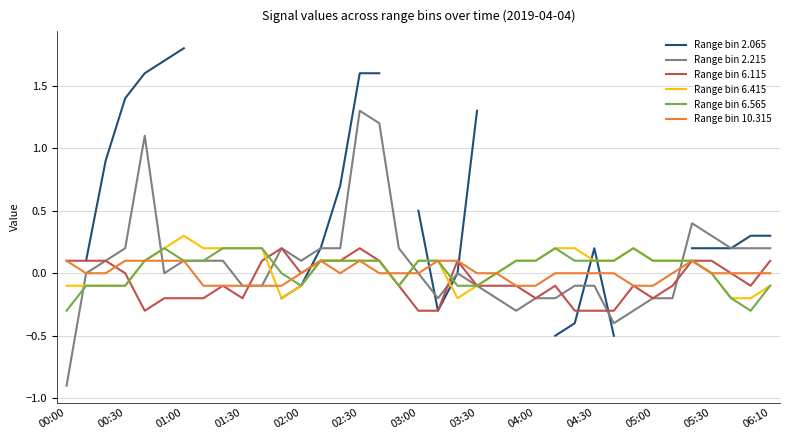

What is the difference between the maximum and second lowest values in the Range bin 6.565 series?

0.5